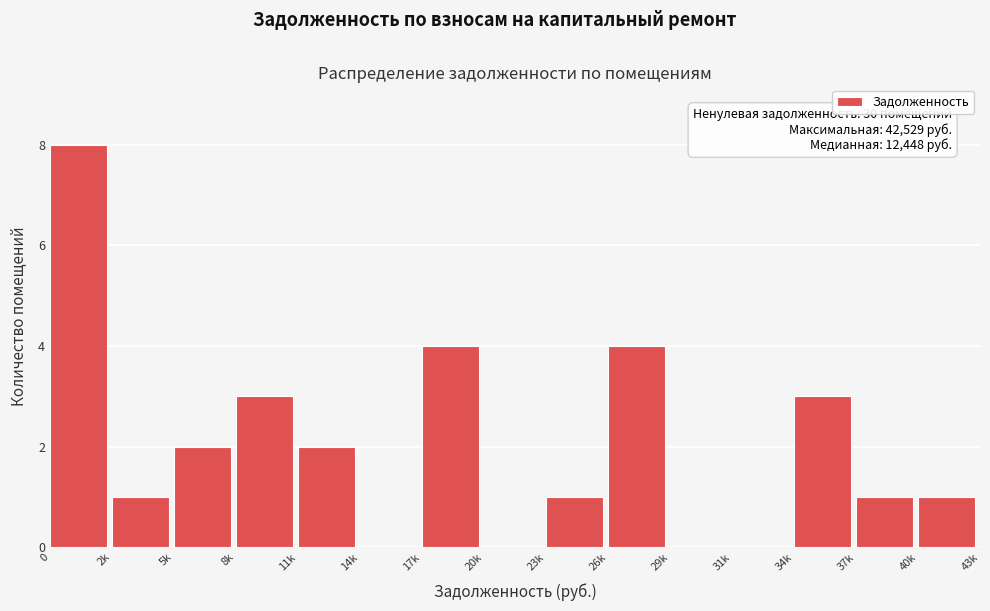

Reading left to right, transcribe all the data shown in this chart.

0=8	2k=1	5k=2	8k=3	11k=2	14k=0	17k=4	20k=0	23k=1	26k=4	29k=0	31k=0	34k=3	37k=1	40k=1